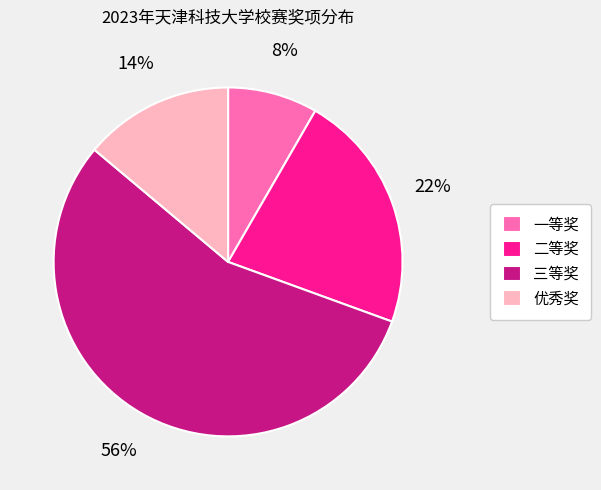

To the nearest percent, what portion does 优秀奖 represent?

14%